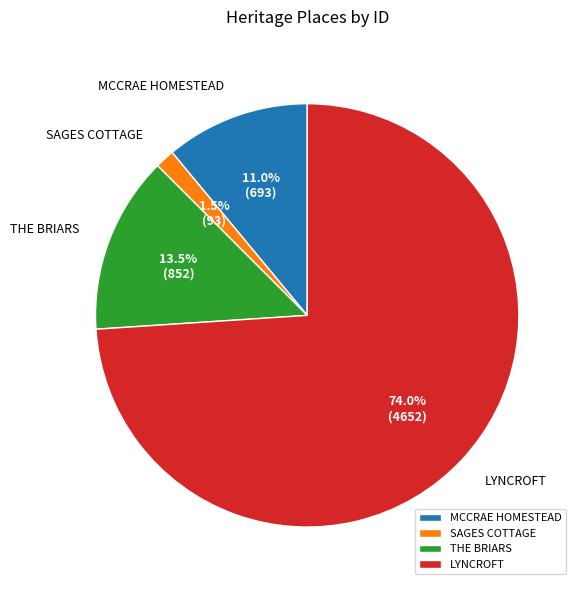

To the nearest percent, what is the average slice percentage?

25%